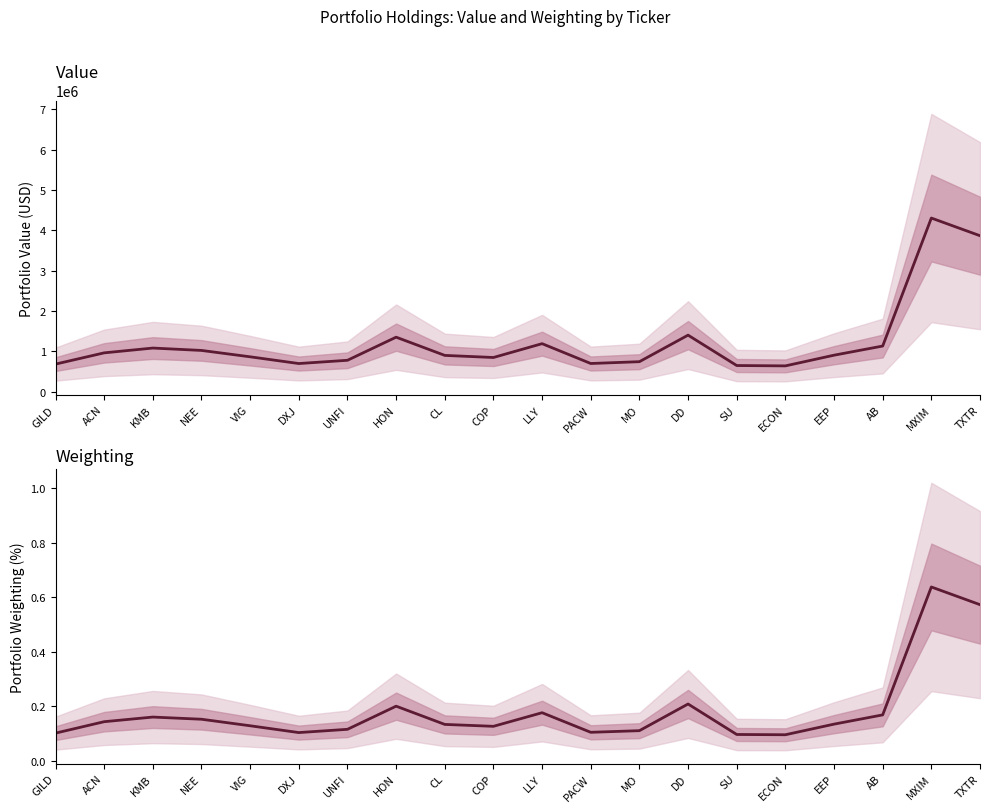

How many distinct data groups are displayed?

2